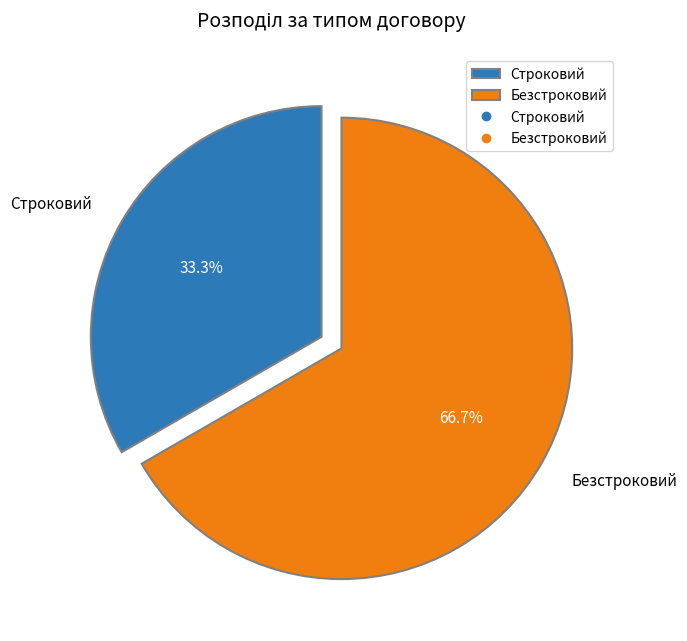

Is there any slice that represents more than half of the pie?

Yes